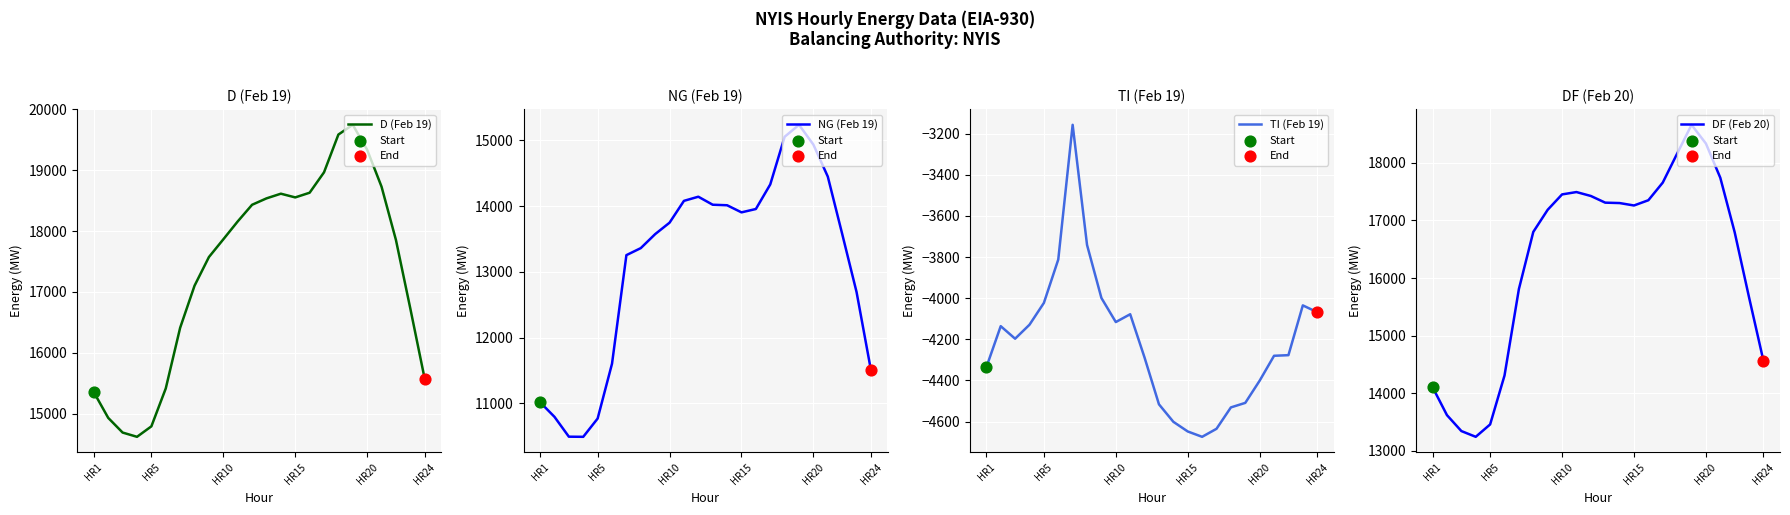

Which series has the widest spread of Y values?

DF (Feb 20)